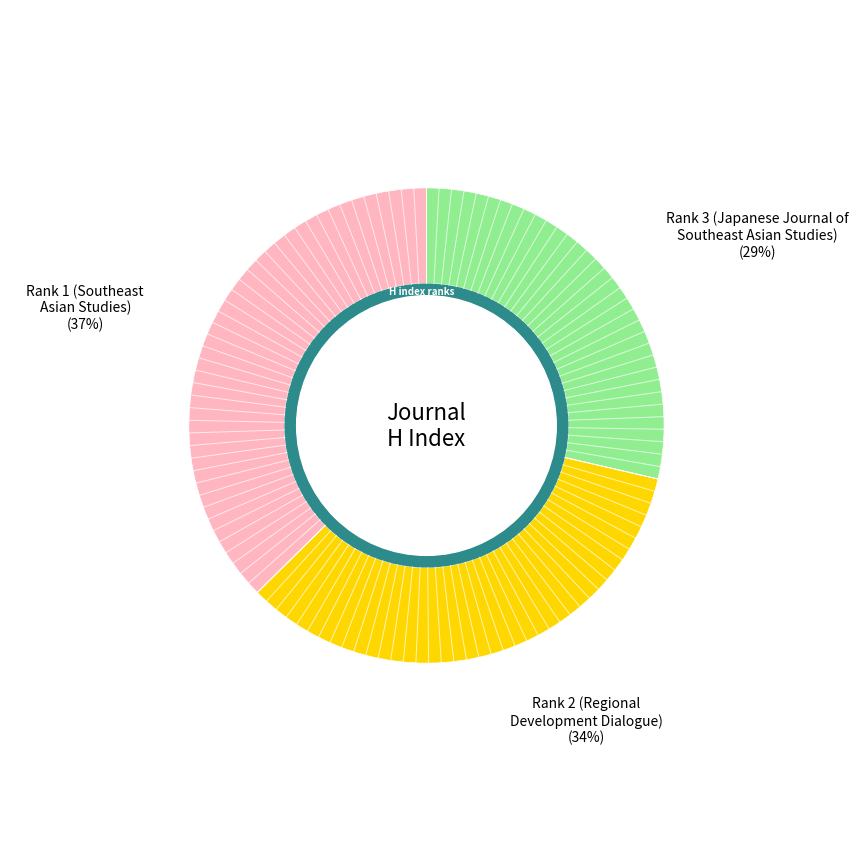

What percentage is the Rank 3 (Japanese Journal of
Southeast Asian Studies) slice, to the nearest percent?

29%